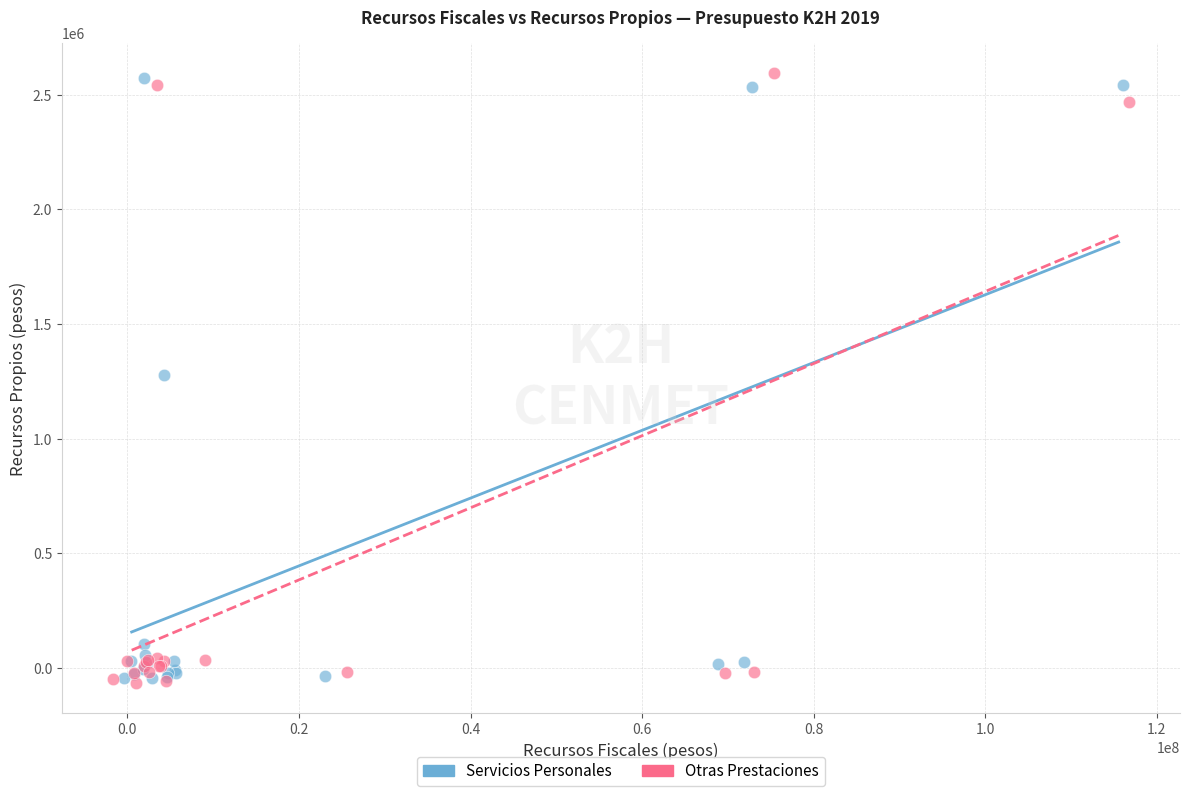

What are all the series names shown in the legend?

Servicios Personales, Otras Prestaciones